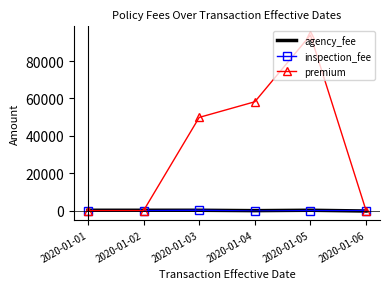

Between 2020-01-04 and 2020-01-05, which series saw the biggest shift?

premium